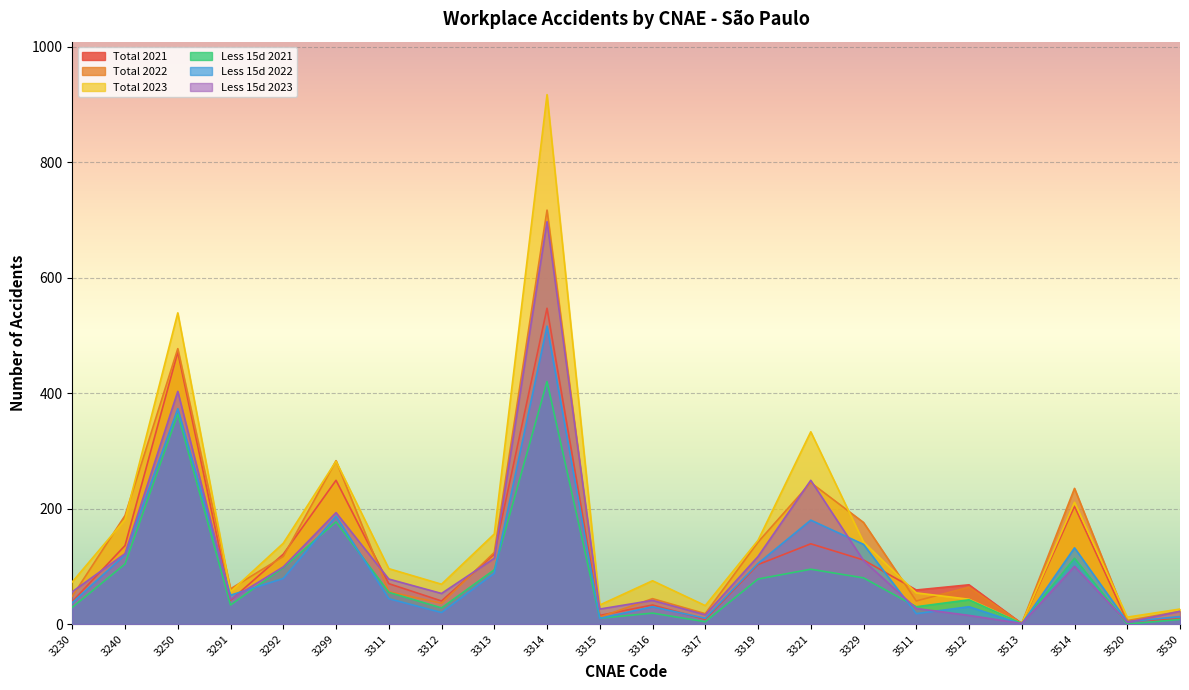

At which category is the sum across all series the highest?

3314